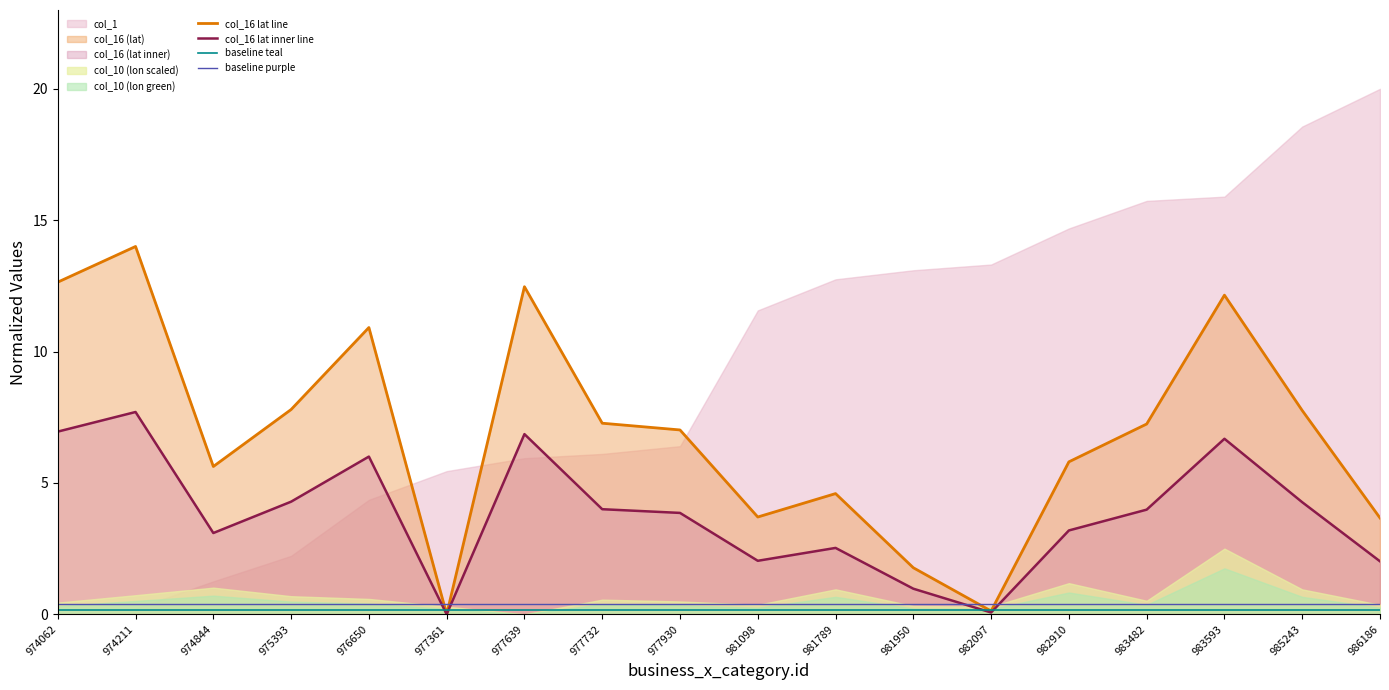

What is the approximate value of col_16 lat inner line at 977639?

6.9